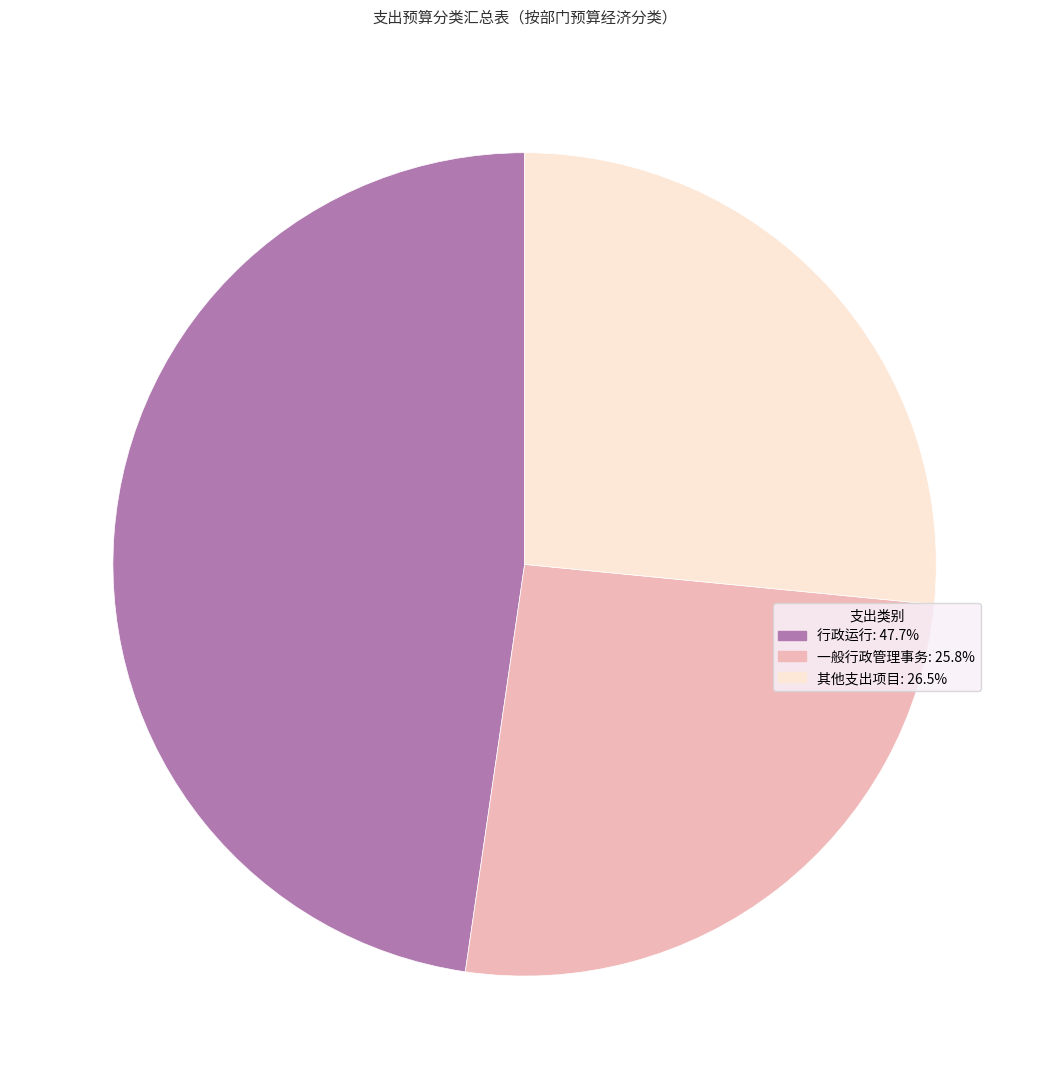

Does any single category account for the majority?

No